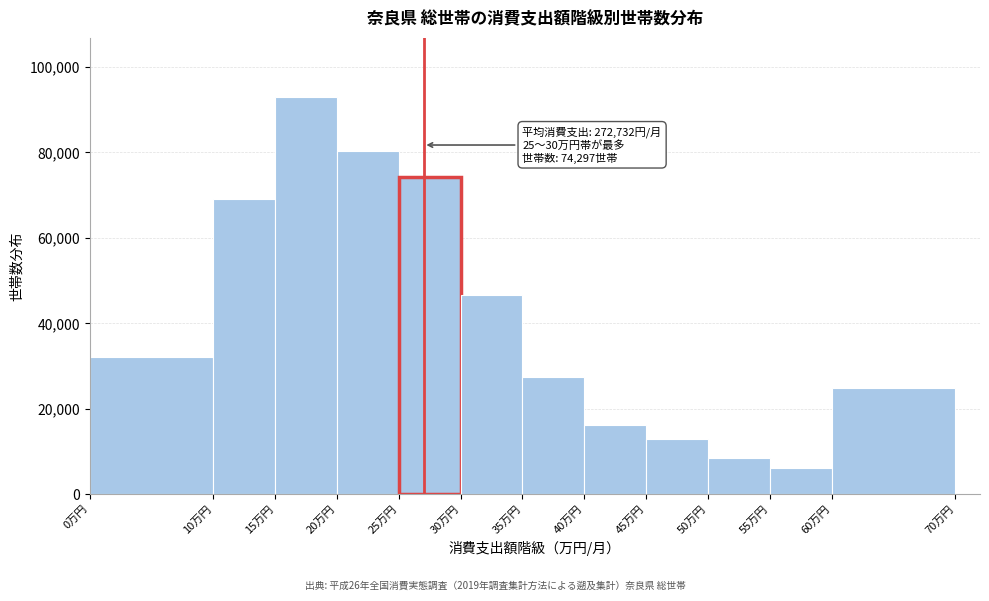

Which range on the x-axis has the tallest bar?

15 to 20